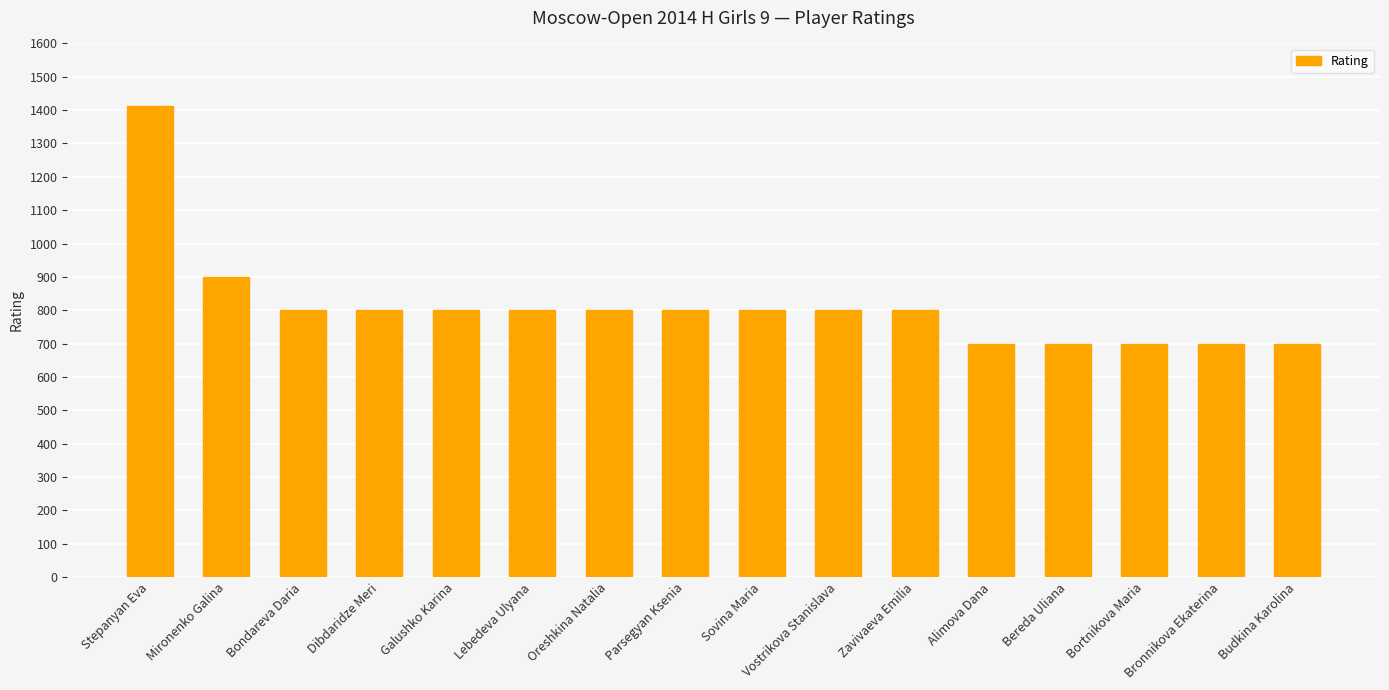

What is the label of the 7th bar from the right?

Vostrikova Stanislava